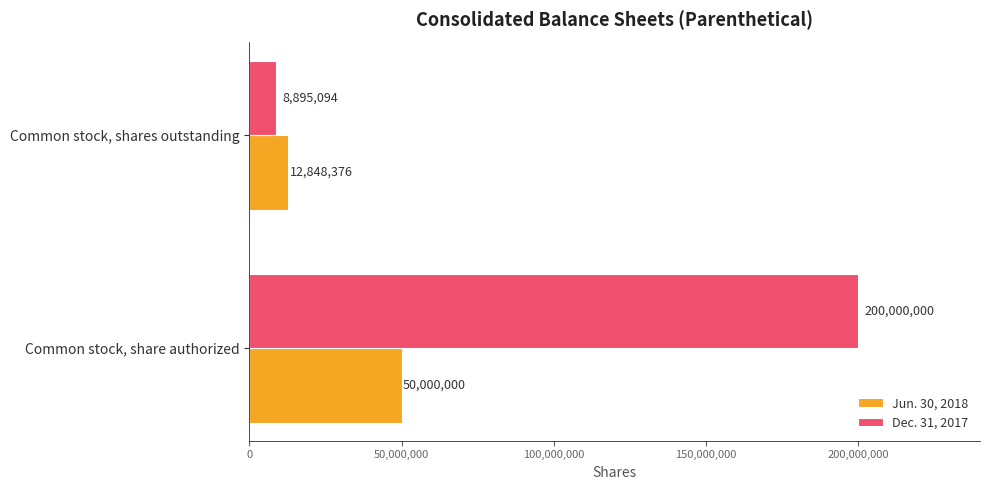

Rank the categories by Jun. 30, 2018 value from lowest to highest.

Common stock, shares outstanding, Common stock, share authorized